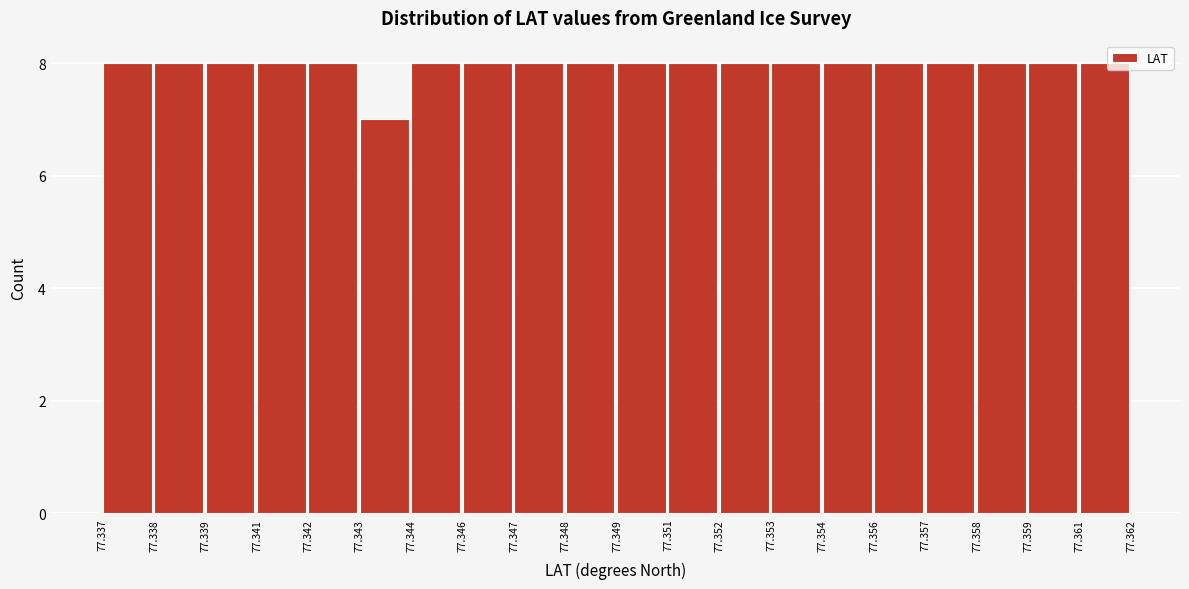

Reading right to left, extract all data points from this chart.

77.361=8	77.359=8	77.358=8	77.357=8	77.356=8	77.354=8	77.353=8	77.352=8	77.351=8	77.349=8	77.348=8	77.347=8	77.346=8	77.344=8	77.343=7	77.342=8	77.341=8	77.339=8	77.338=8	77.337=8